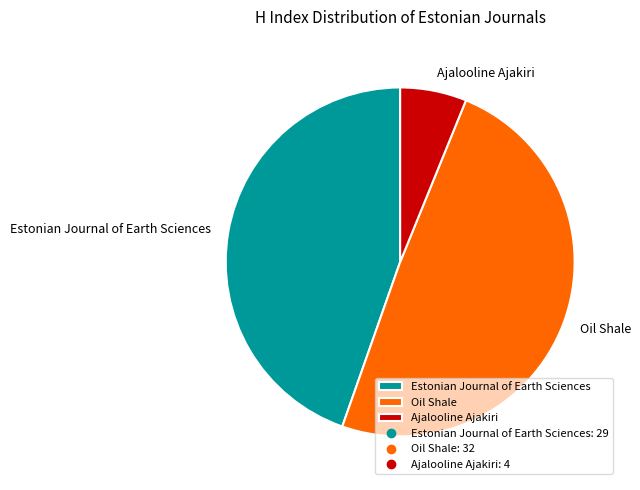

Is there a majority slice in this chart?

No